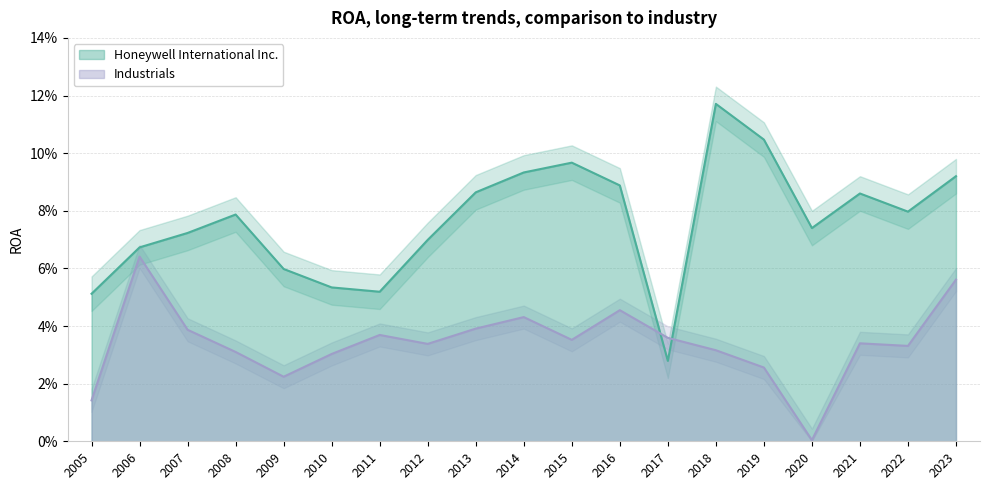

How many interior local valleys does the Industrials series have?

5